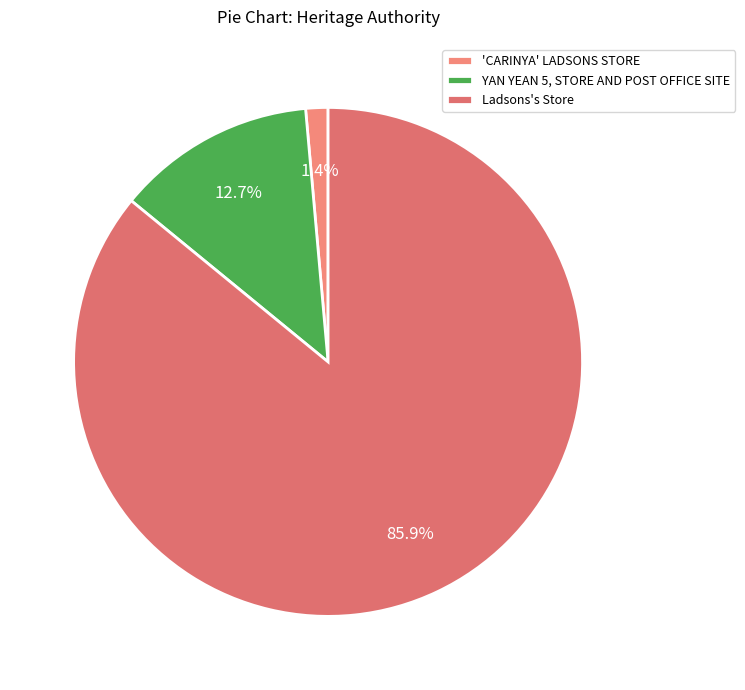

Combined, do 'CARINYA' LADSONS STORE and YAN YEAN 5, STORE AND POST OFFICE SITE account for over 50%?

No